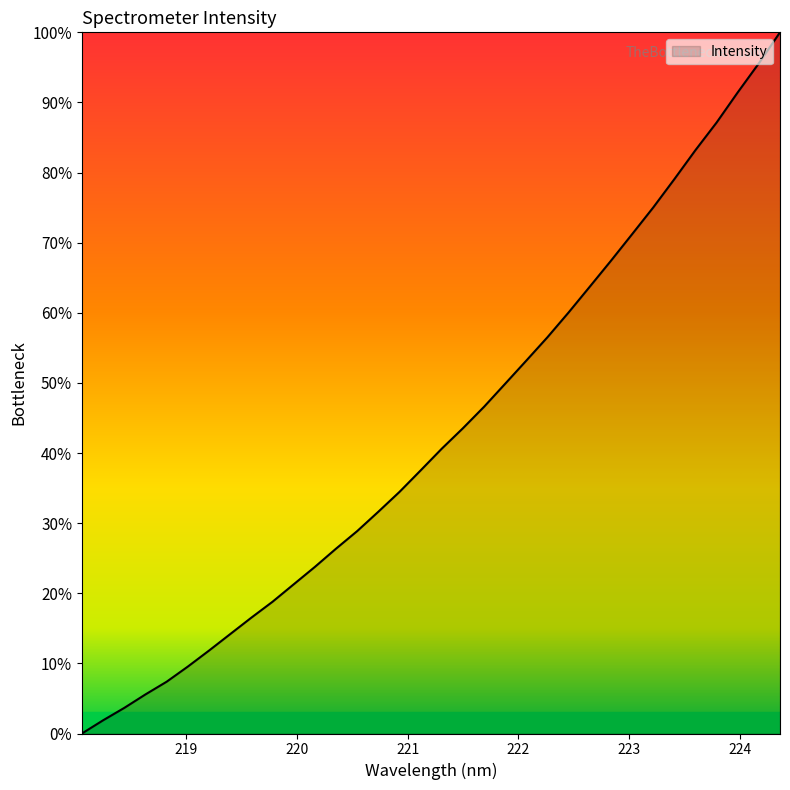

What is the difference between the maximum and minimum values?

100.0